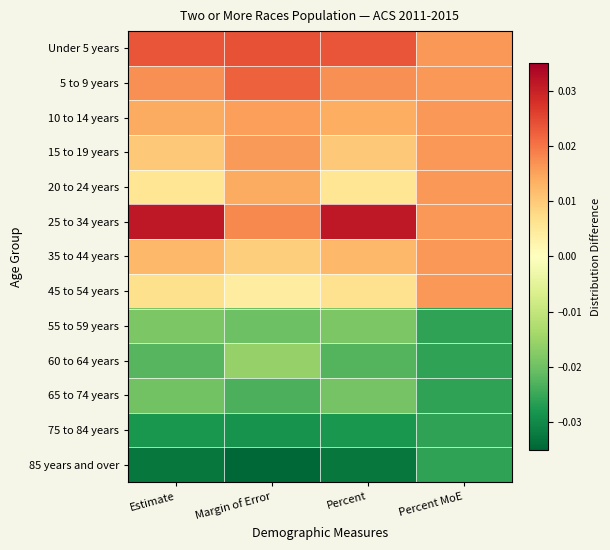

Which label corresponds to the largest value in the chart?

Percent